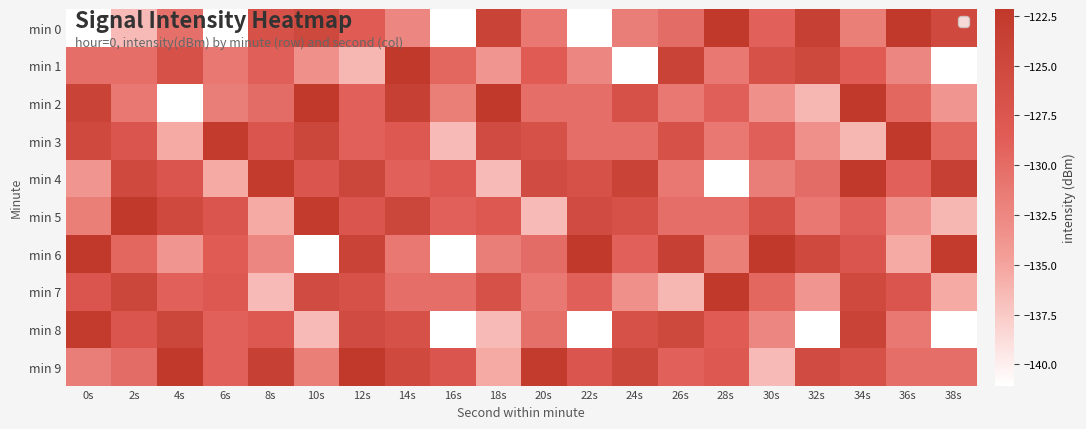

Rank the categories by min 4 value from lowest to highest.

28s, 18s, 6s, 0s, 30s, 26s, 32s, 36s, 14s, 16s, 4s, 10s, 22s, 20s, 2s, 12s, 24s, 38s, 8s, 34s